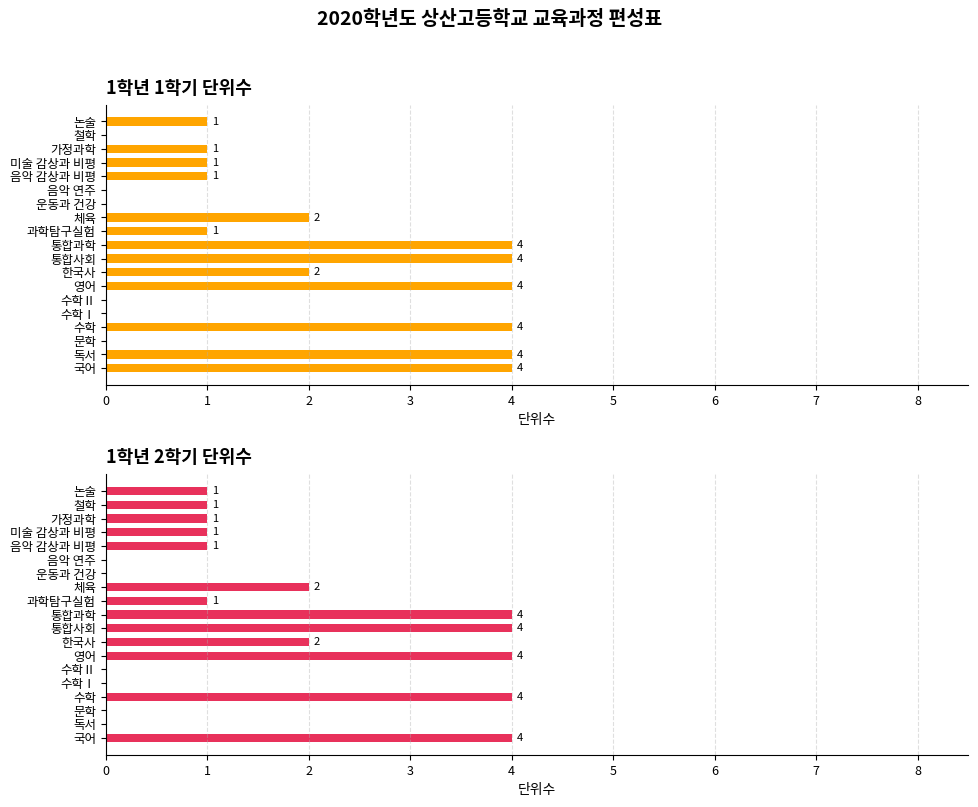

How many bars are there in total?

38